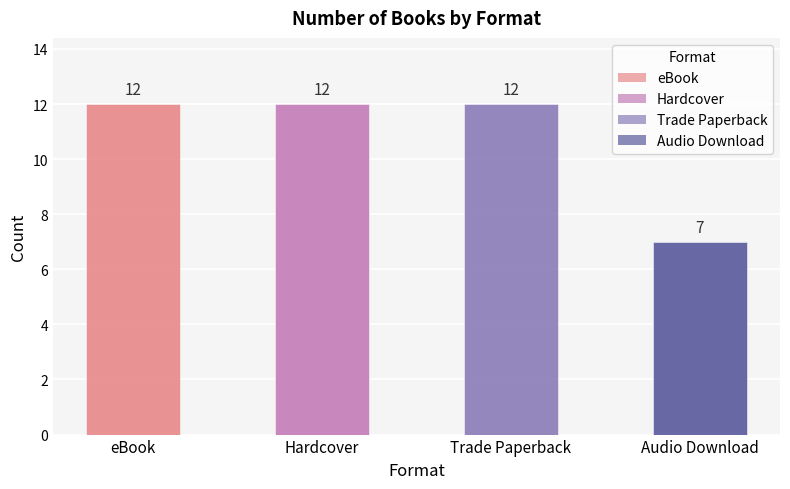

Does the chart contain stacked bars?

No